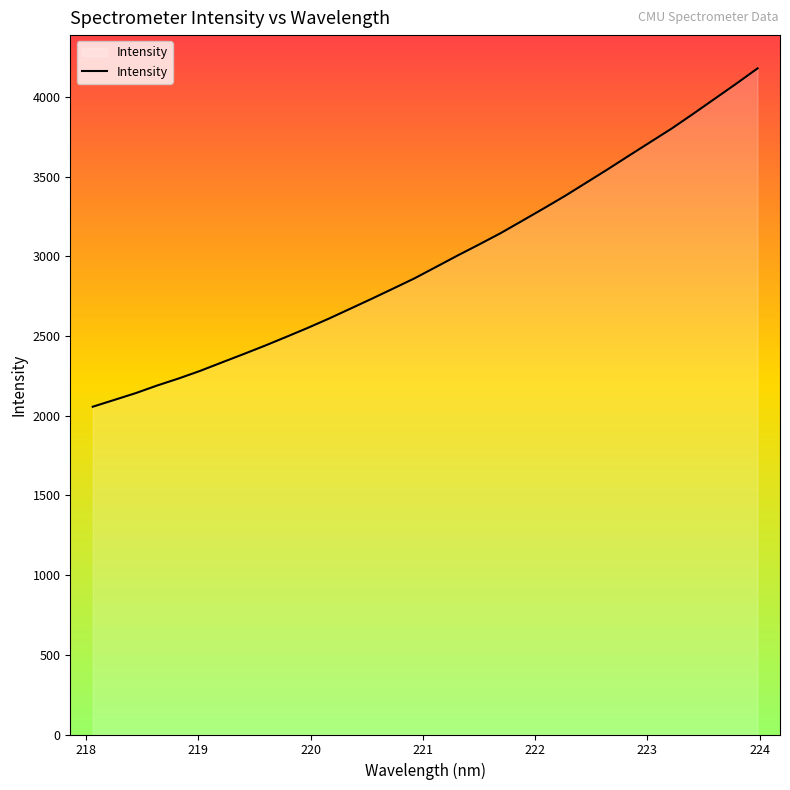

What is the greatest value displayed?

4179.2